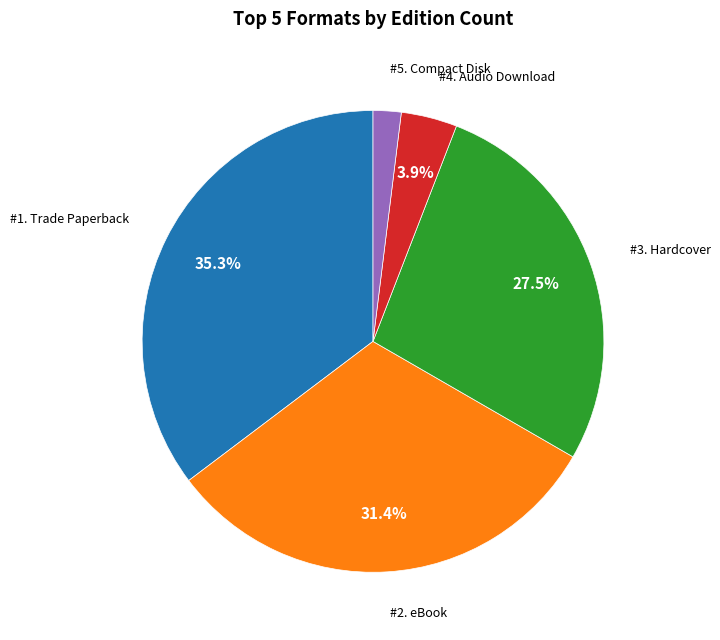

Is there a majority slice in this chart?

No